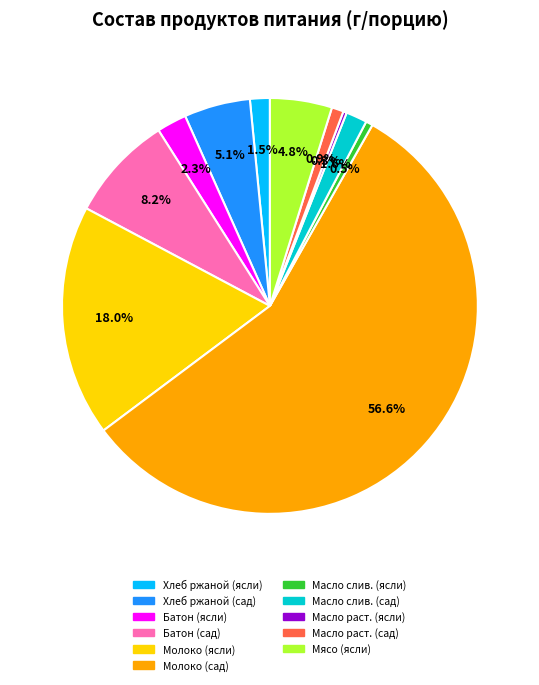

Is there a majority slice in this chart?

Yes